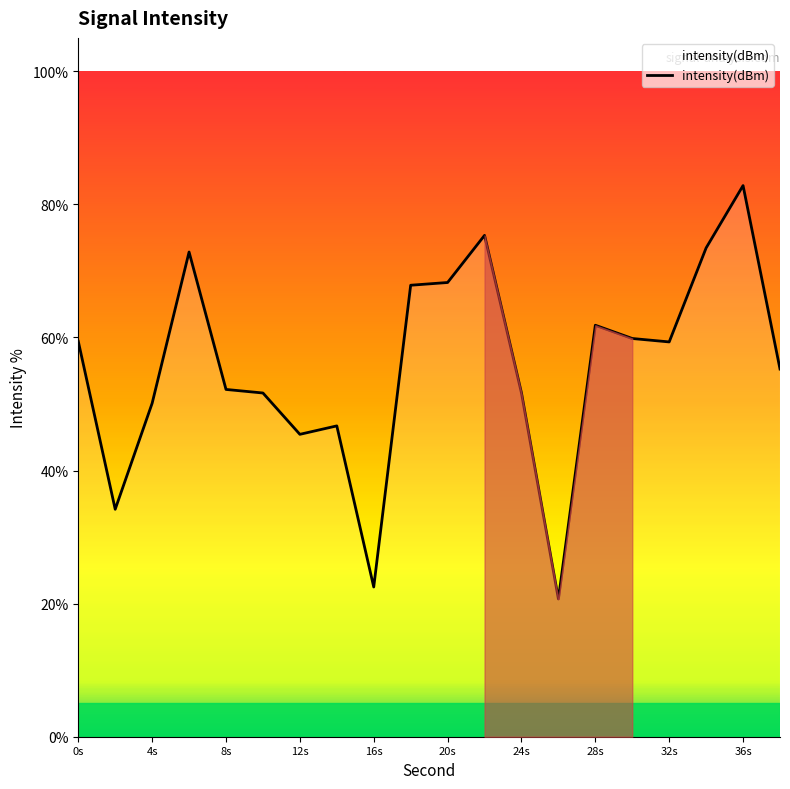

What is the maximum value shown in the chart?

82.8